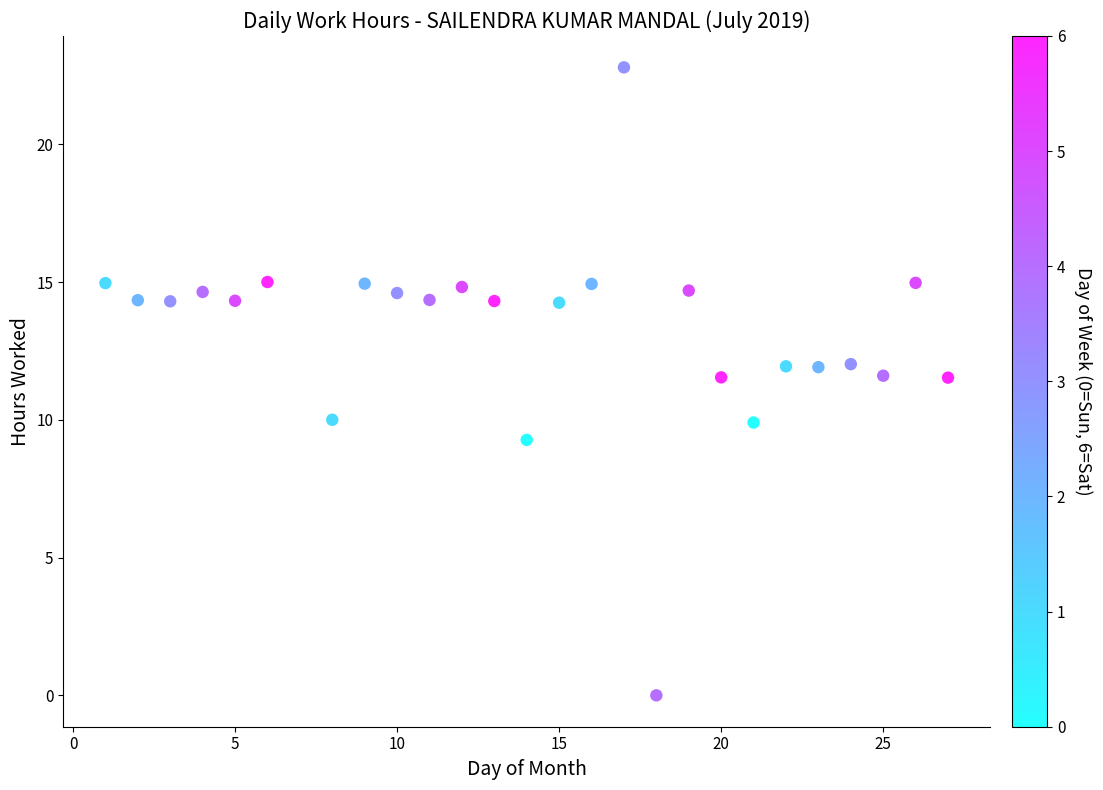

What is the range of Y values (max minus min)?

22.8